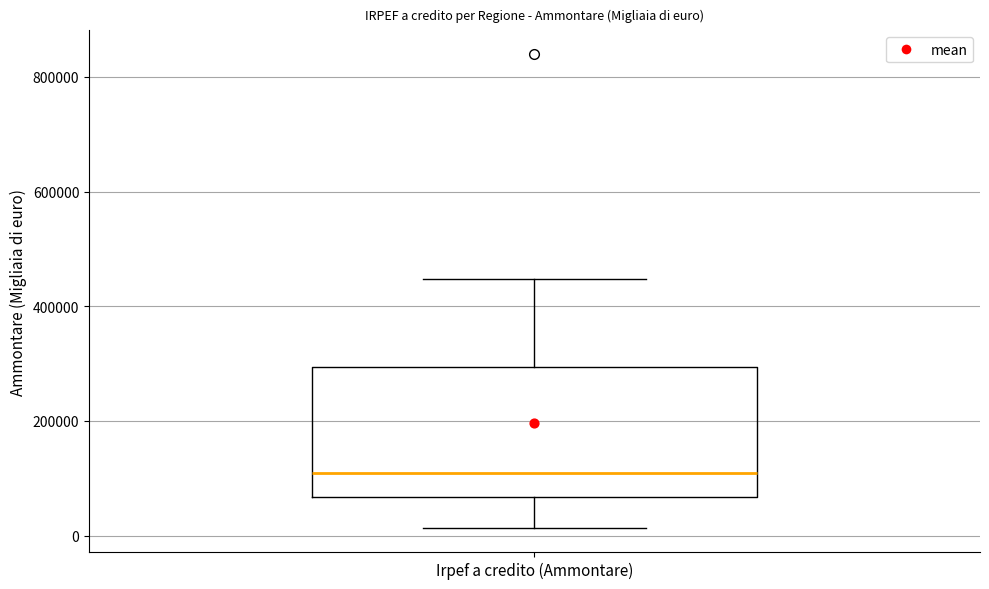

Where does the lower whisker of the box for Irpef a credito (Ammontare) end on the y-axis? The values are not printed on the chart, so give them approximately, as read against the axis.

20000